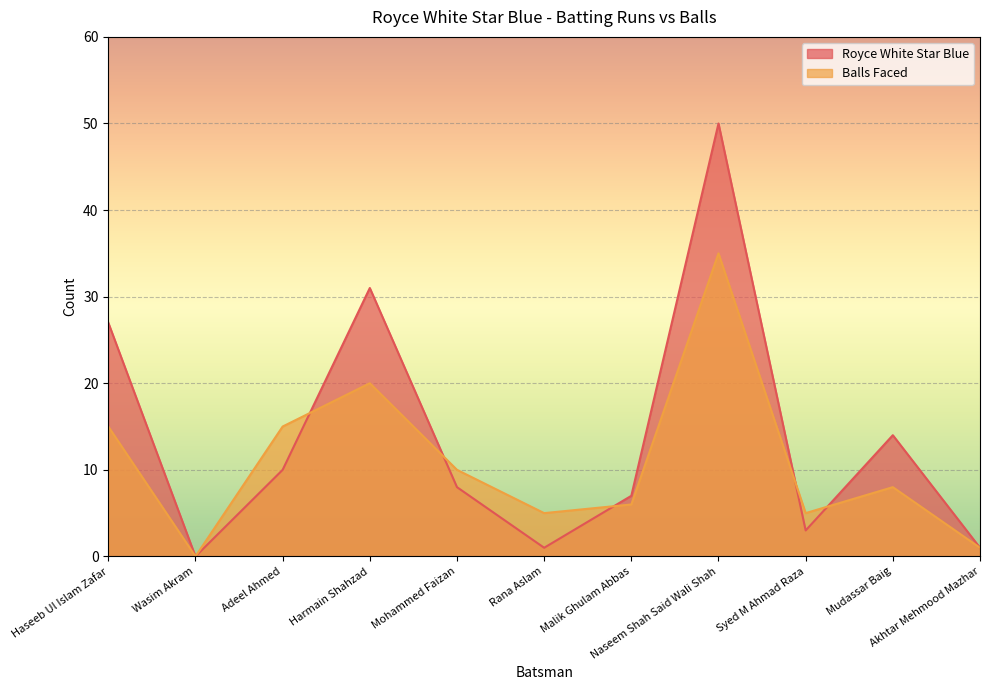

Where do Balls Faced and Royce White Star Blue first cross each other?

Adeel Ahmed and Harmain Shahzad